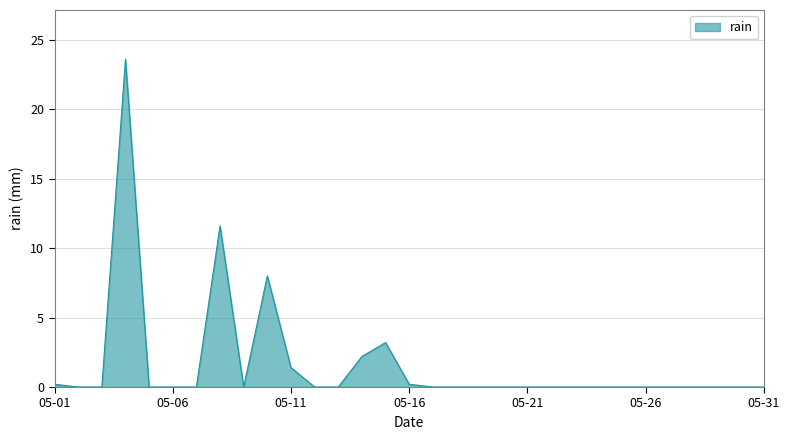

Count the number of categories in the chart.

31